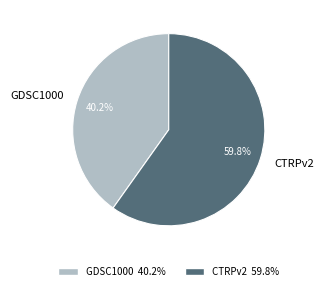

To the nearest percent, what is the difference between the largest and smallest slice percentages?

20%